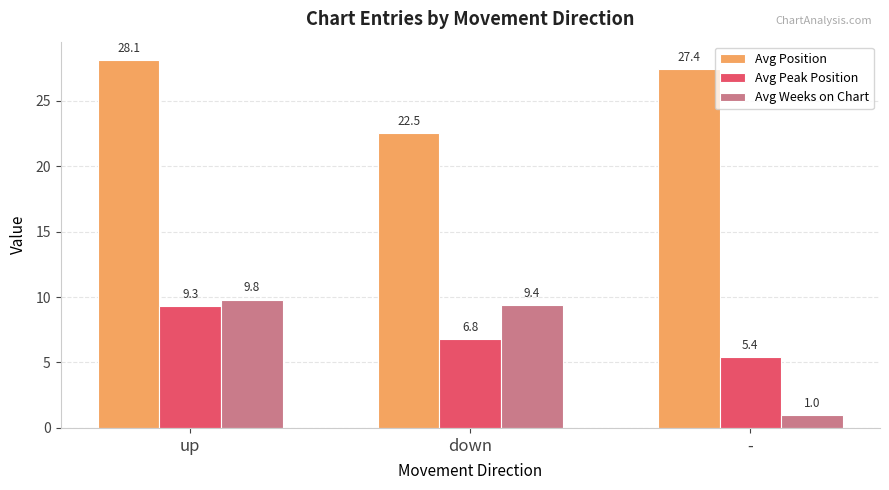

List the series in order of their peak value, highest first.

Avg Position, Avg Weeks on Chart, Avg Peak Position